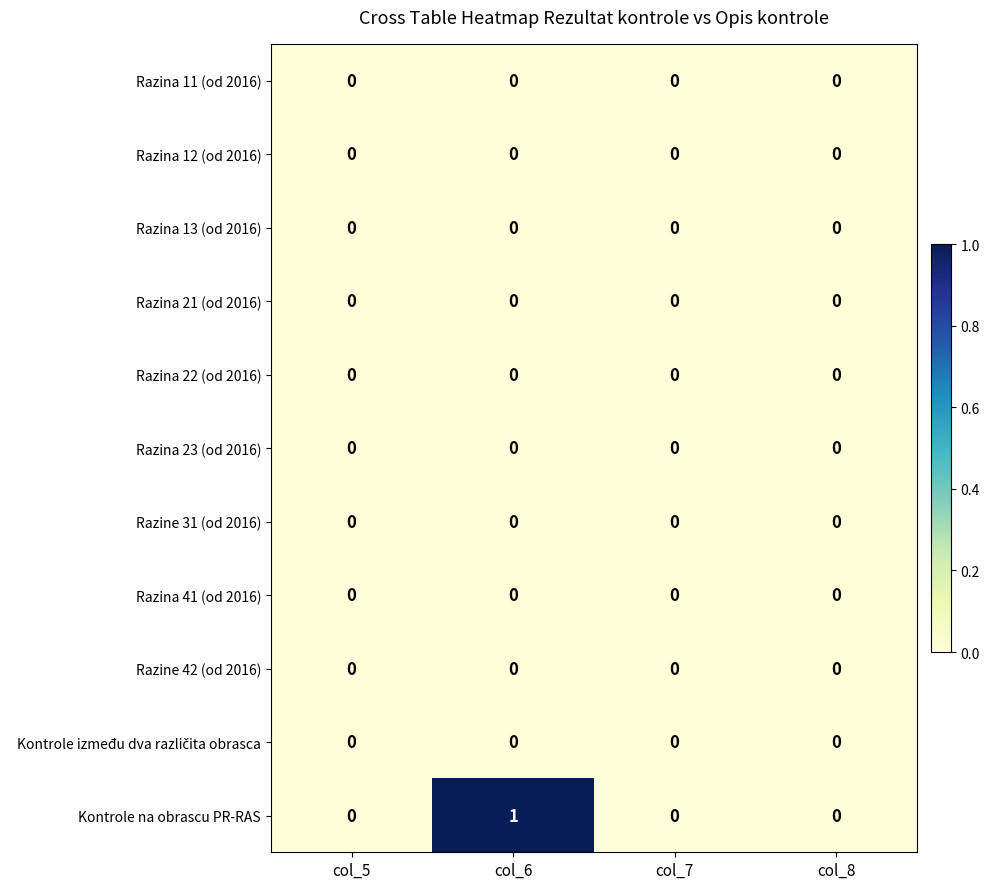

Which series has the largest range (max minus min)?

Kontrole na obrascu PR-RAS